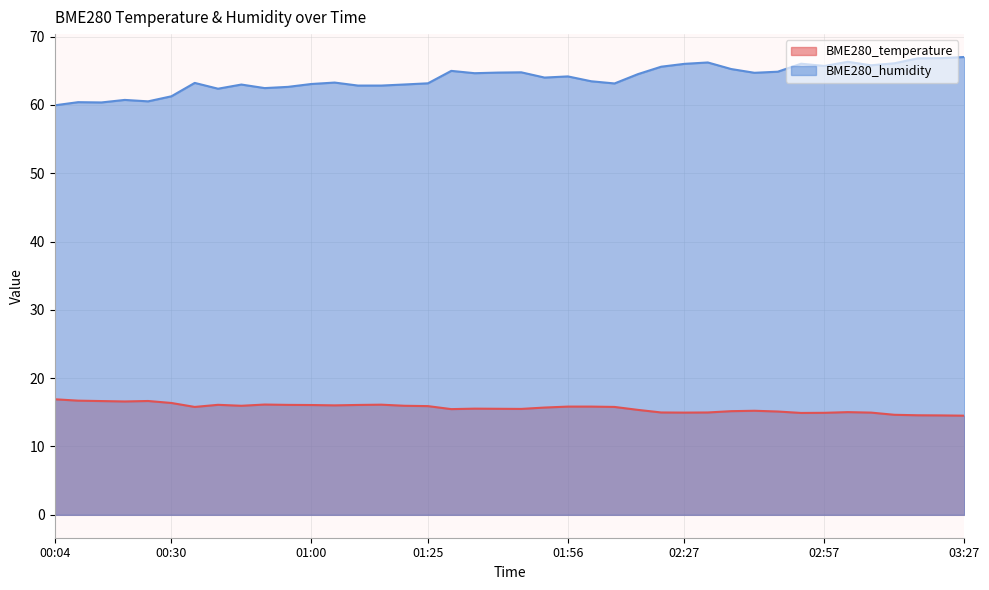

True or false: BME280_temperature and BME280_humidity intersect in this chart.

False